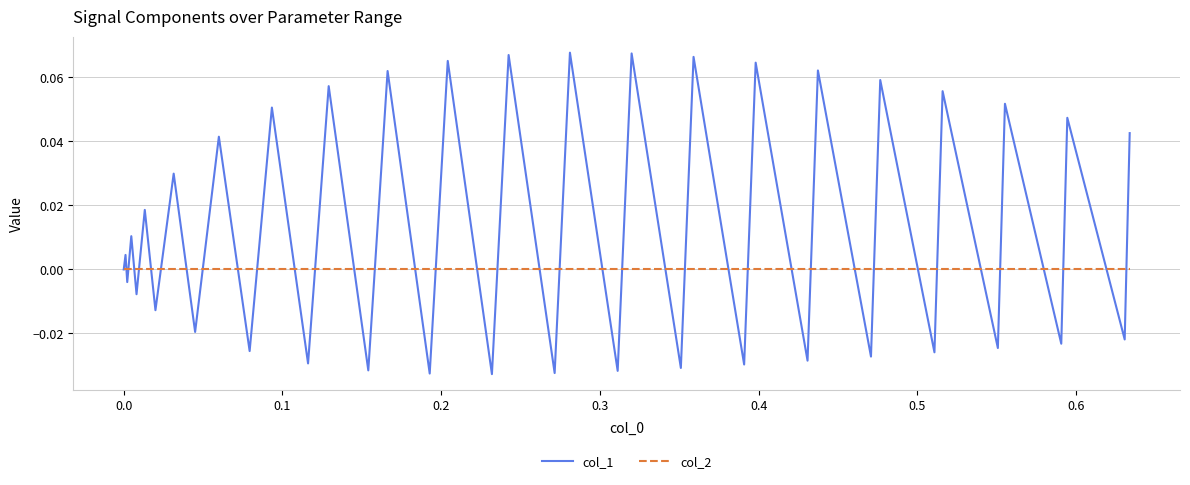

List the series in order of their peak value, highest first.

col_1, col_2